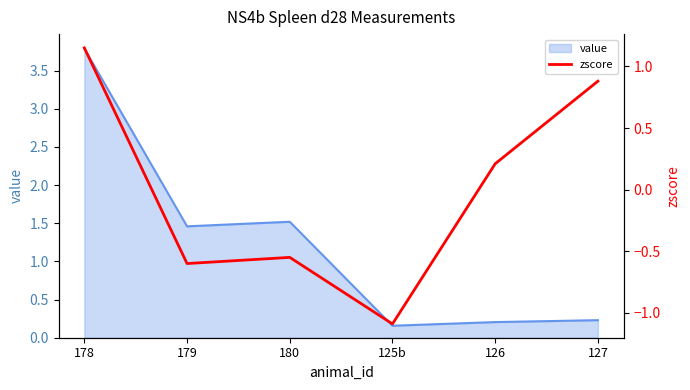

At which label does value first exceed 1?

178